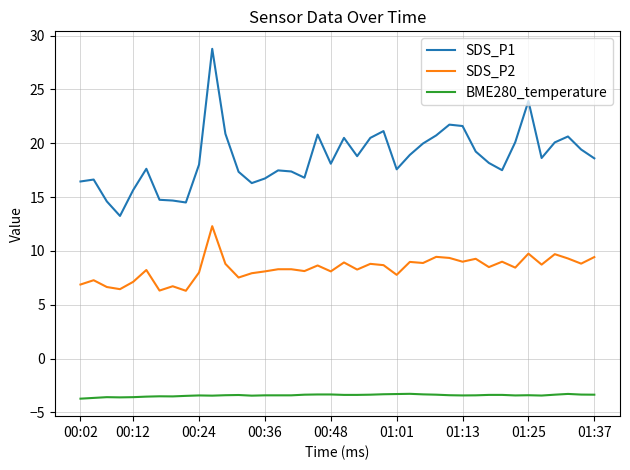

What is the minimum value shown in the chart?

-3.7